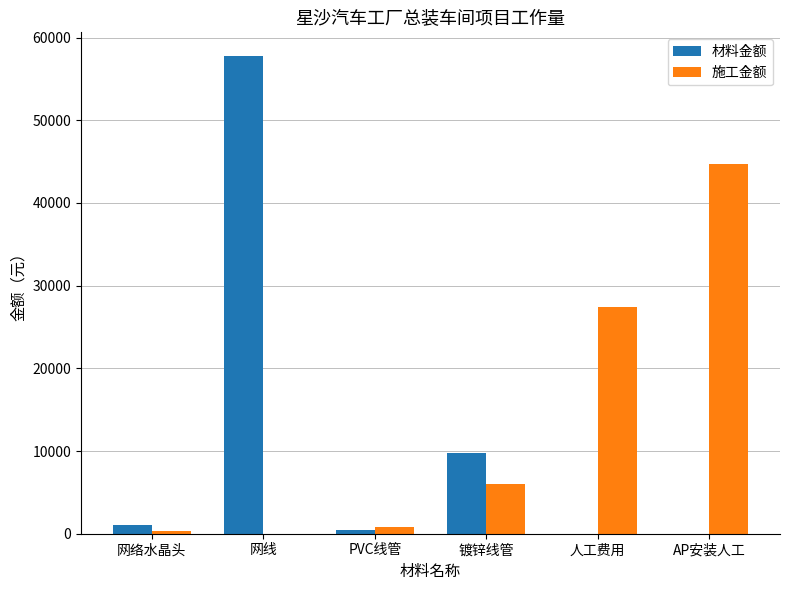

Reading left to right, transcribe all the data shown in this chart.

材料金额: 网络水晶头=1058.4	网线=57750.0	PVC线管=500.0	镀锌线管=9750.0	人工费用=0.0	AP安装人工=0.0
施工金额: 网络水晶头=378.0	网线=0.0	PVC线管=800.0	镀锌线管=6000.0	人工费用=27440.0	AP安装人工=44660.0